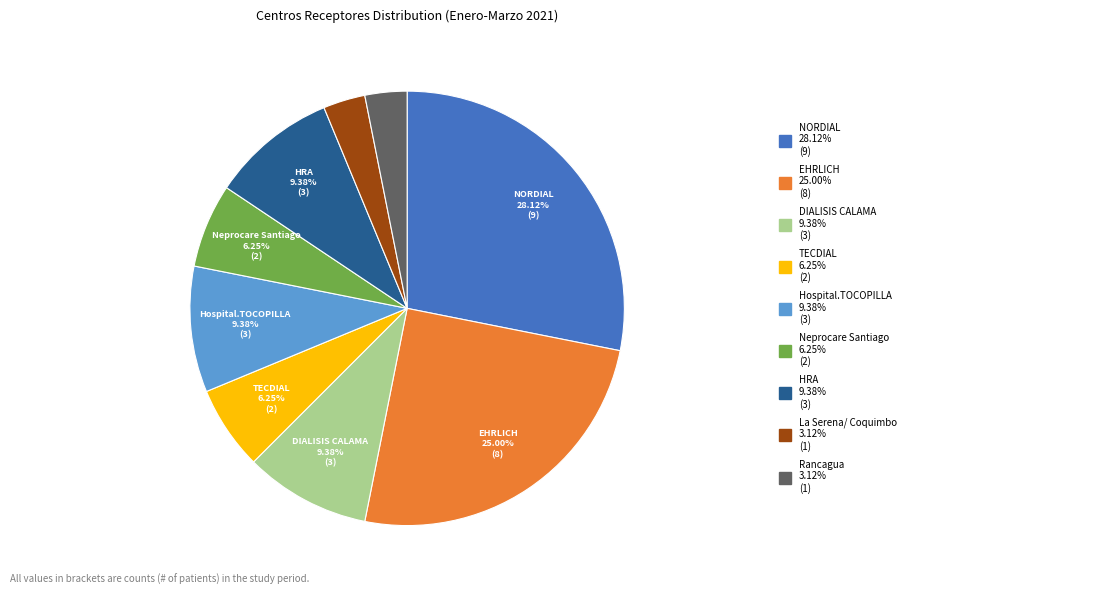

Is there a majority slice in this chart?

No